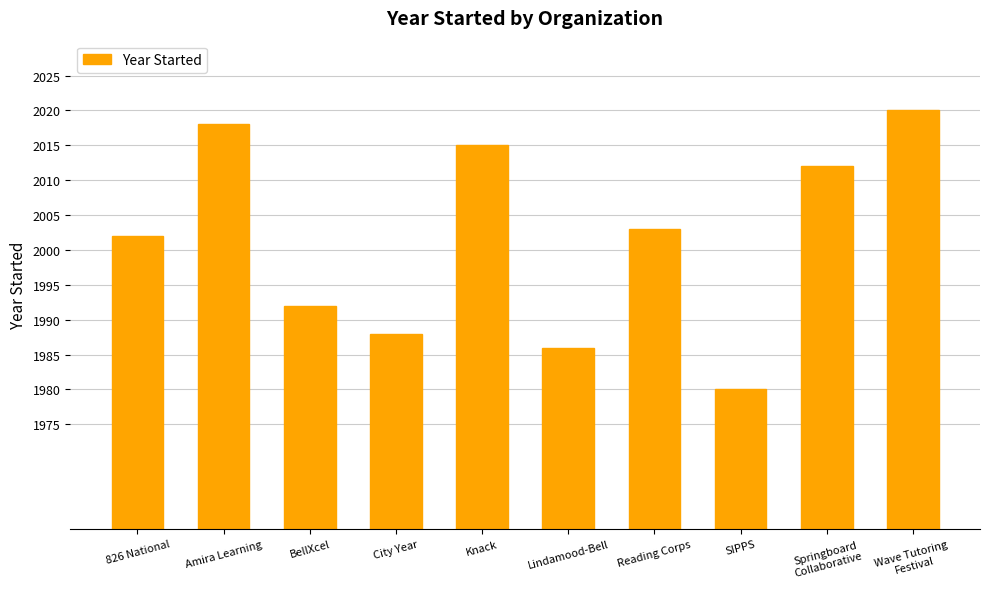

Count the number of categories in the chart.

10